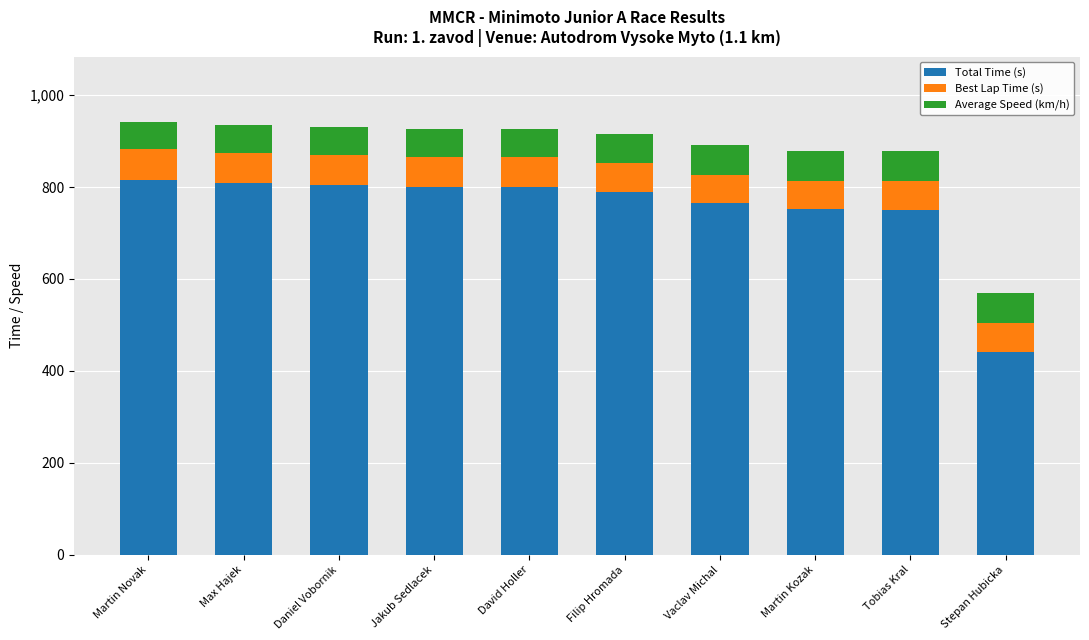

What is the total value across all series at David Holler?

927.3